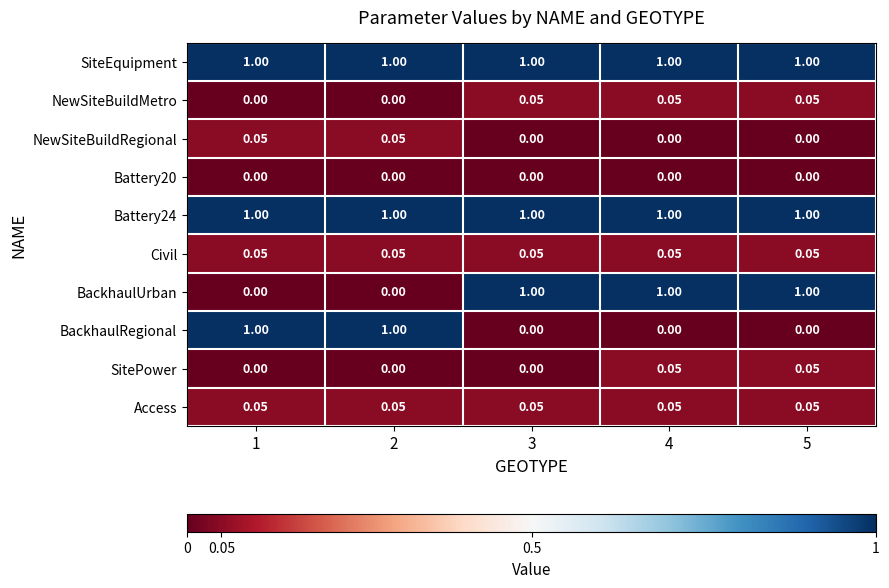

What is the total value across all series at 5?

3.2